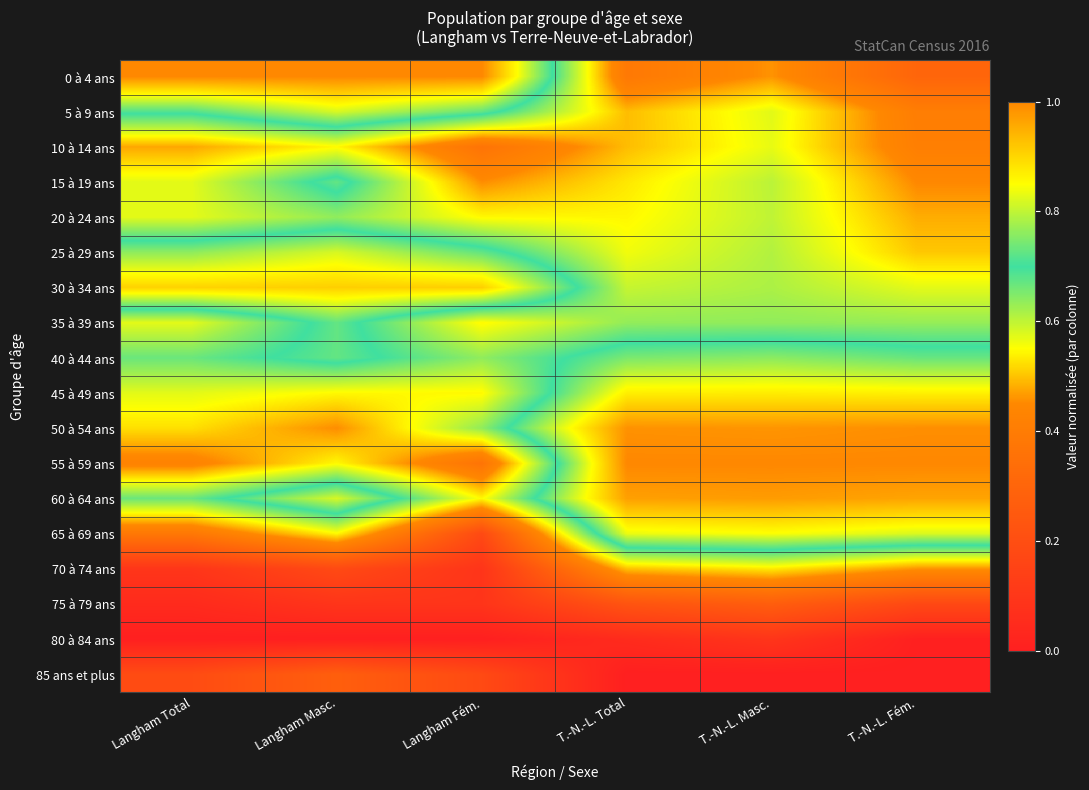

At which category is the sum across all series the highest?

T.-N.-L. Masc.